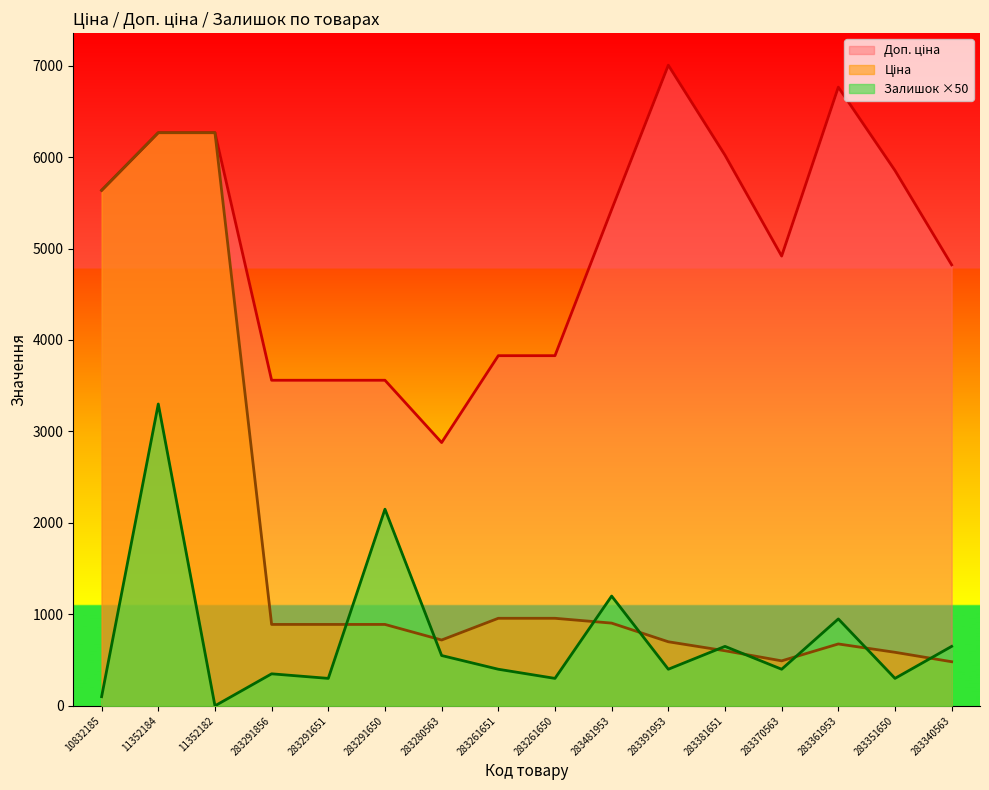

How many lines are shown in the chart?

3